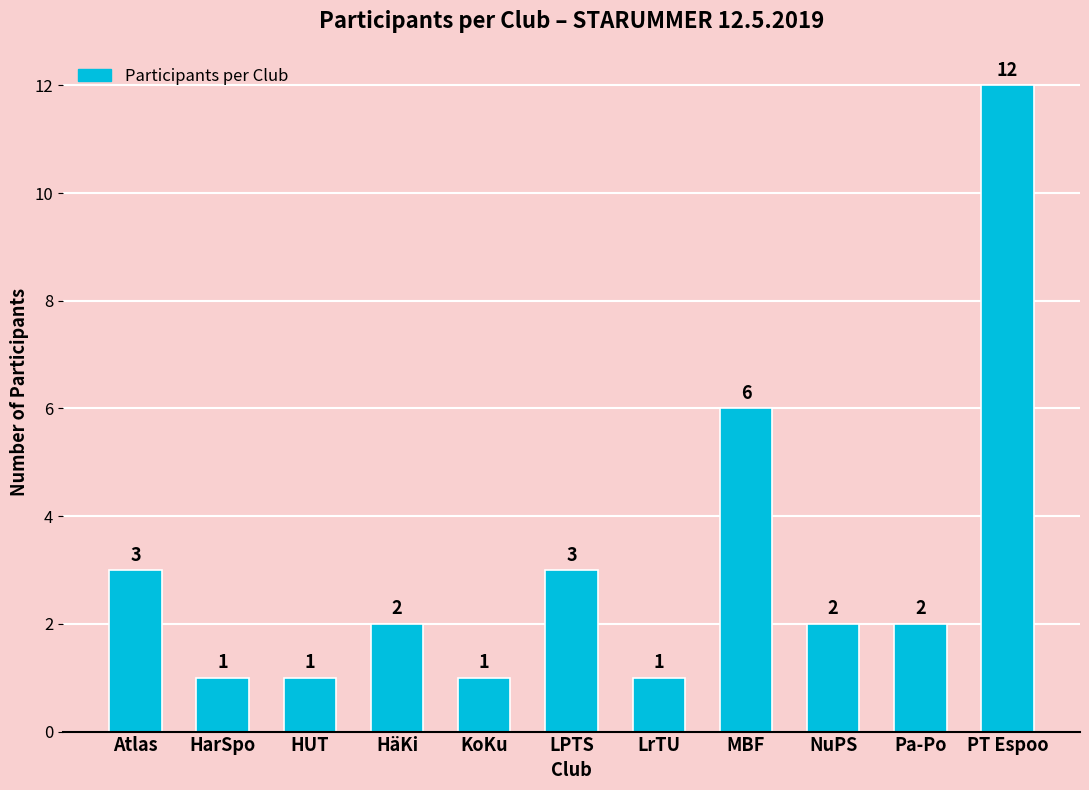

Where is the data nearest to the value 6?

MBF